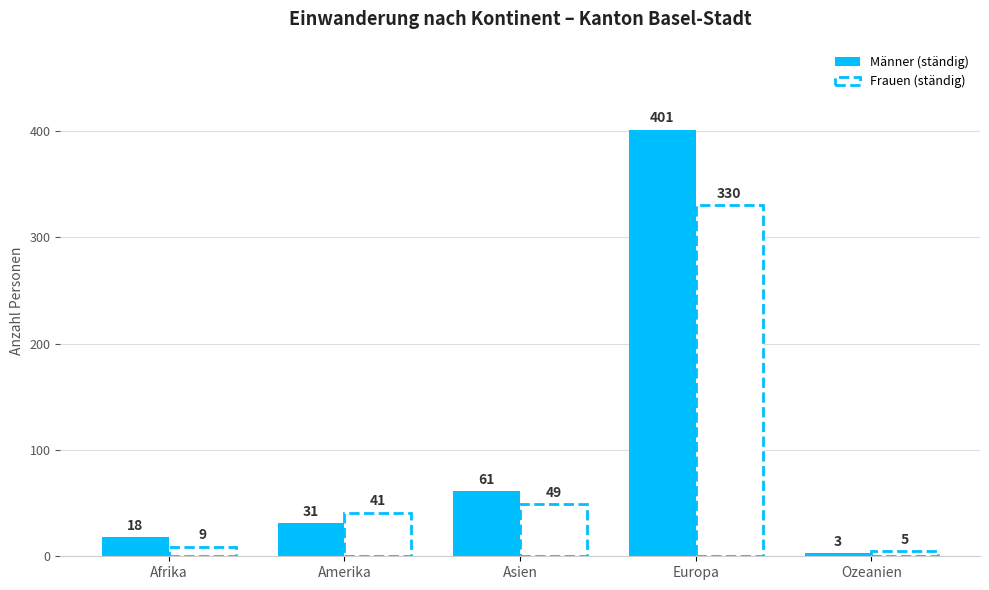

Rank the categories by value from highest to lowest.

Europa, Asien, Amerika, Afrika, Ozeanien